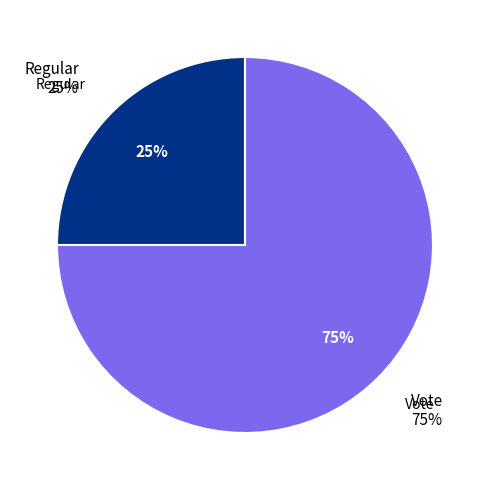

What percentage is the Regular slice, to the nearest percent?

25%